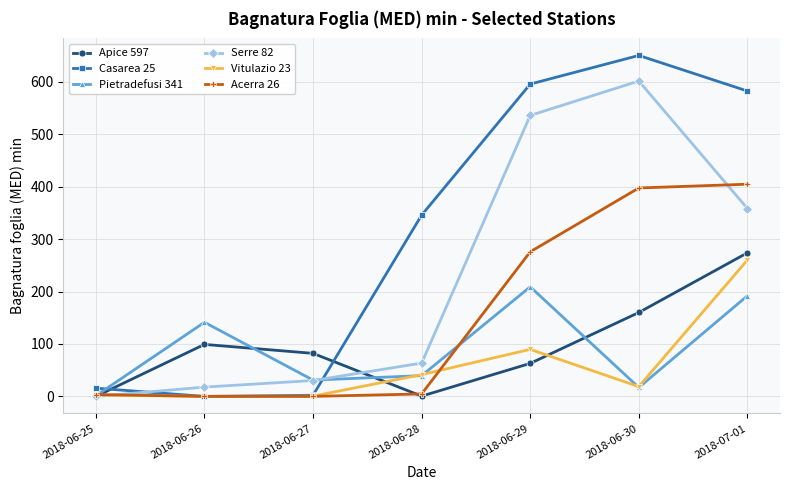

Read the Serre 82 value at 2018-06-28.

63.5